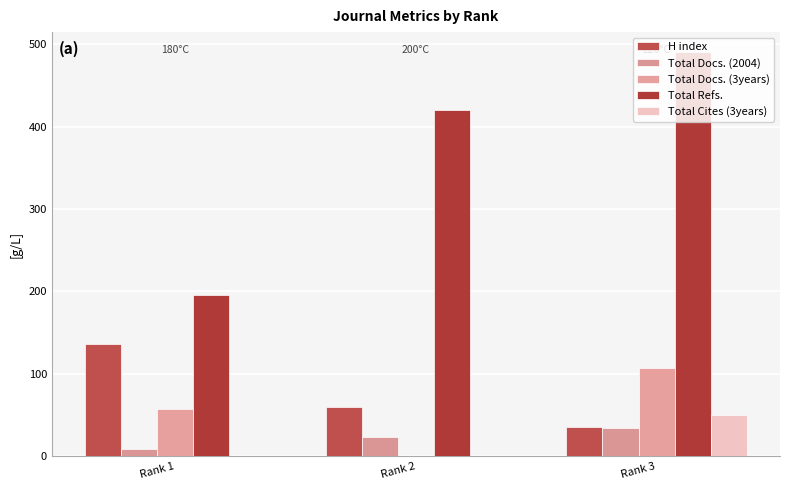

Rank the series at Rank 3 from highest to lowest value.

Total Refs., Total Docs. (3years), Total Cites (3years), H index, Total Docs. (2004)